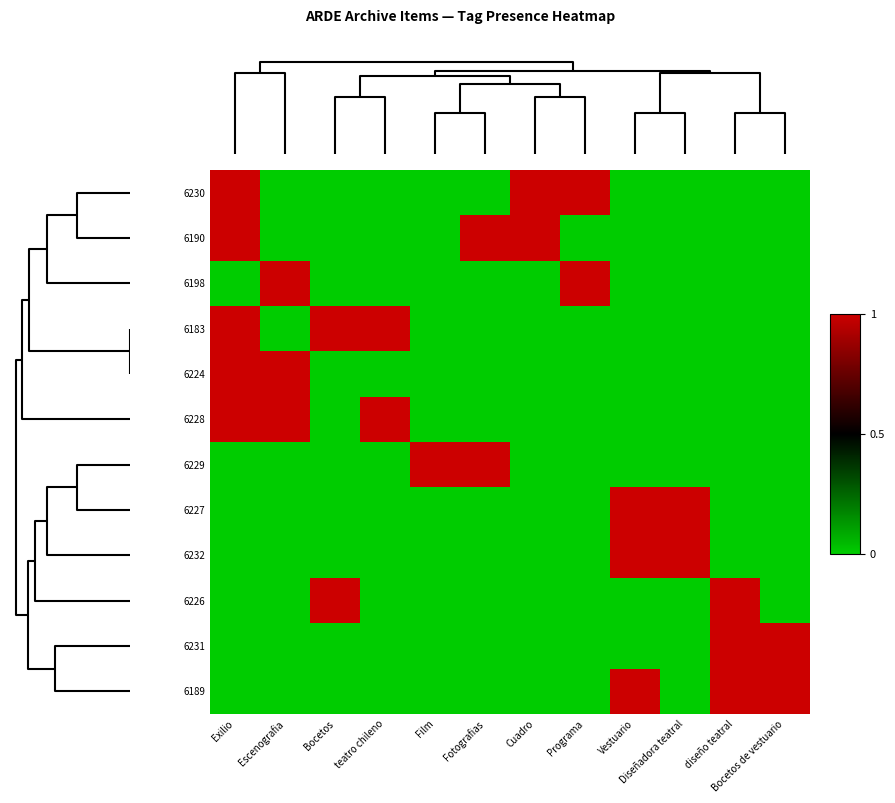

How many categories are shown in the chart?

12